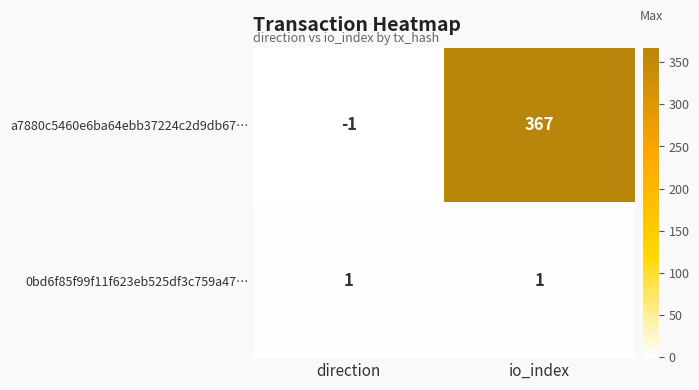

How many values in the a7880c5460e6ba64ebb37224c2d9db67… series are below 367?

1